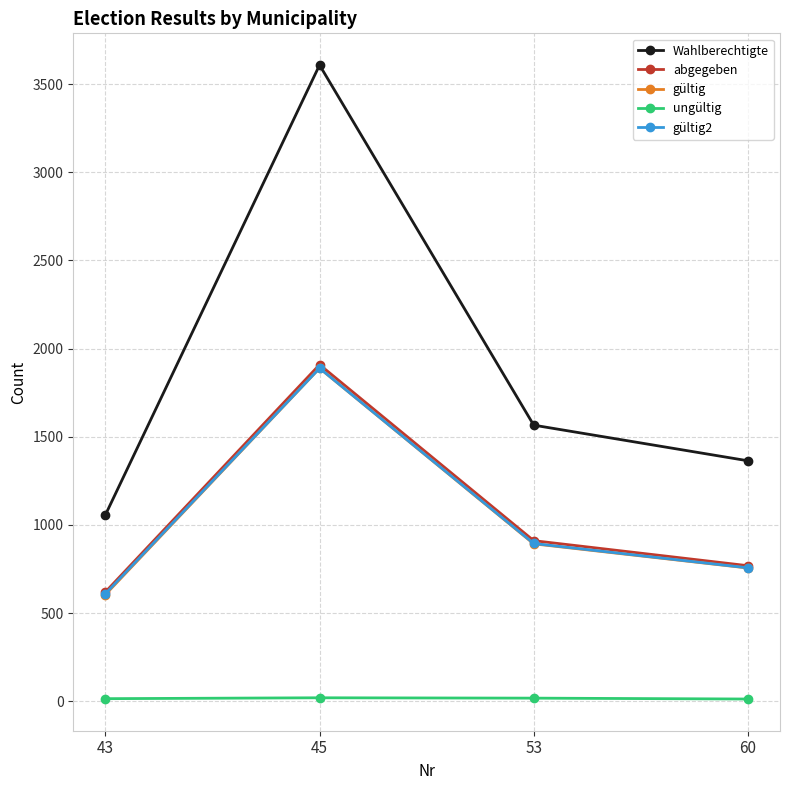

What is the value of the gültig2 point at the 4th from the left?

757